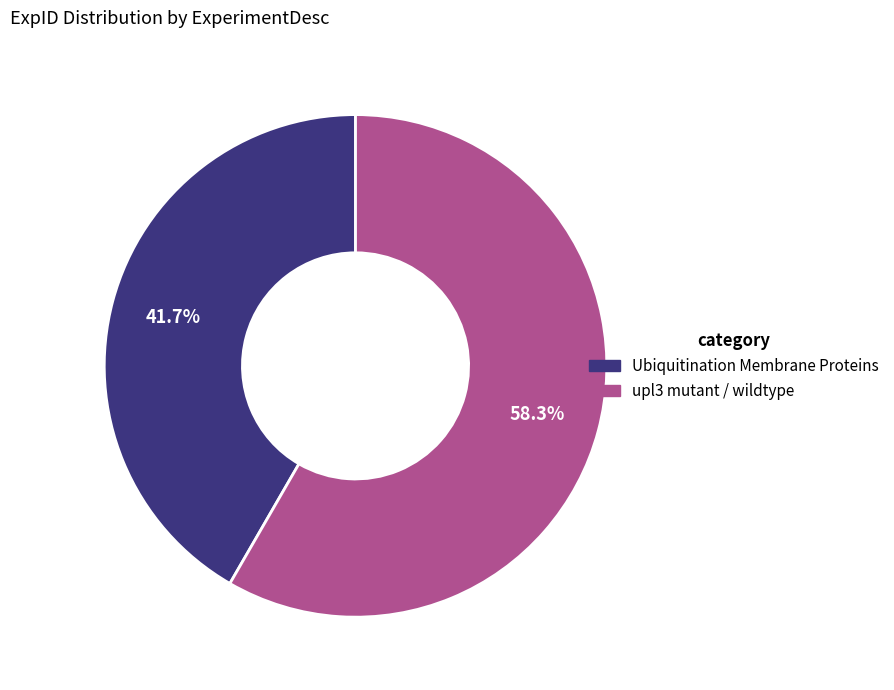

How many slices are in this pie chart?

2